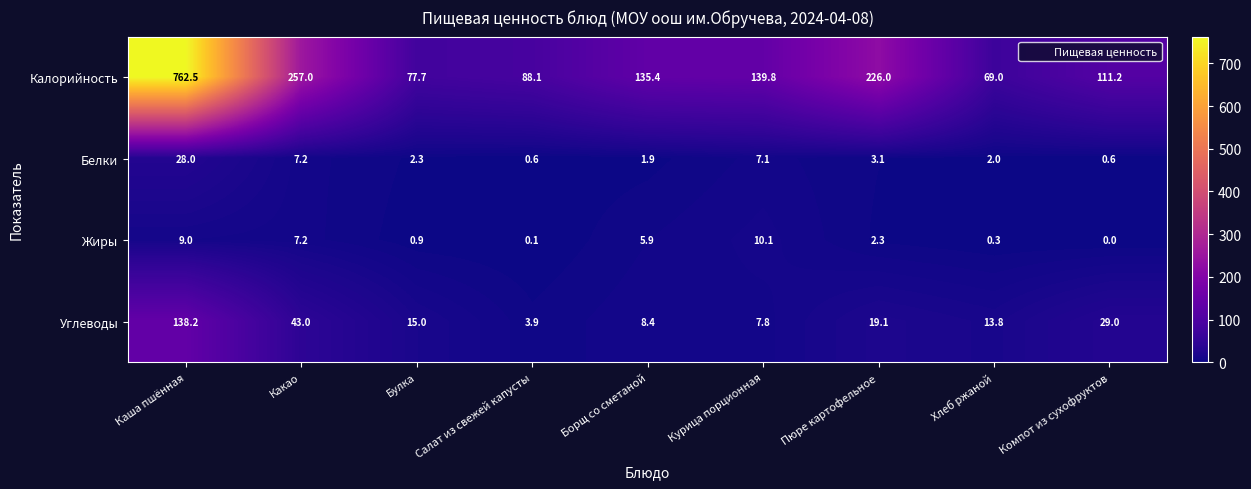

The value of Калорийность at Салат из свежей капусты is 88.1. True or false?

True